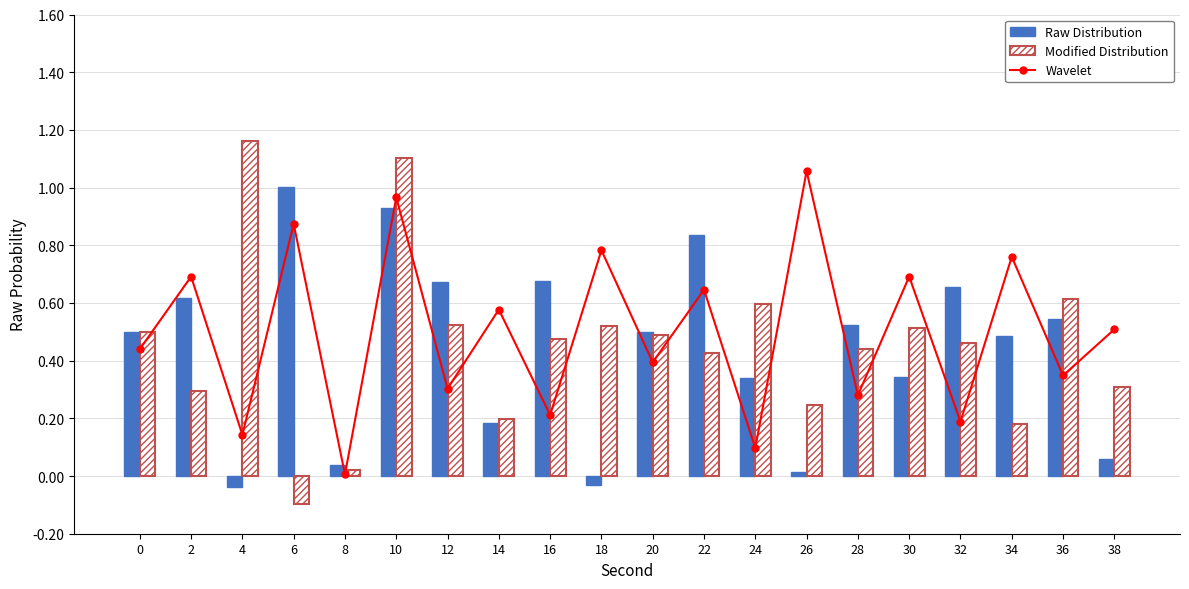

What is the spread (max minus min) of values at 32?

0.5